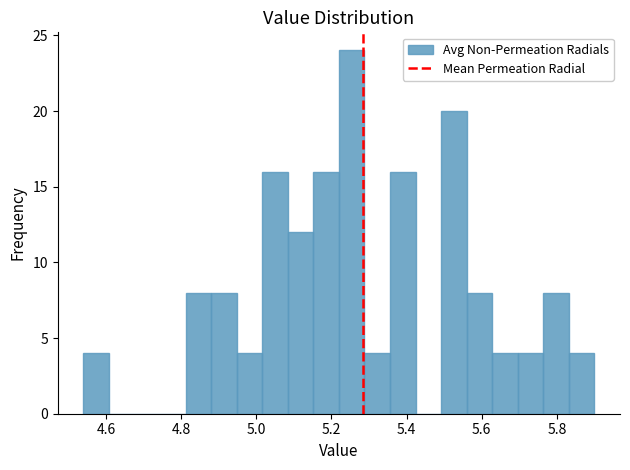

Around what value on the x-axis is the tallest bar? Give the approximate position of its centre, as read against the axis.

5.26